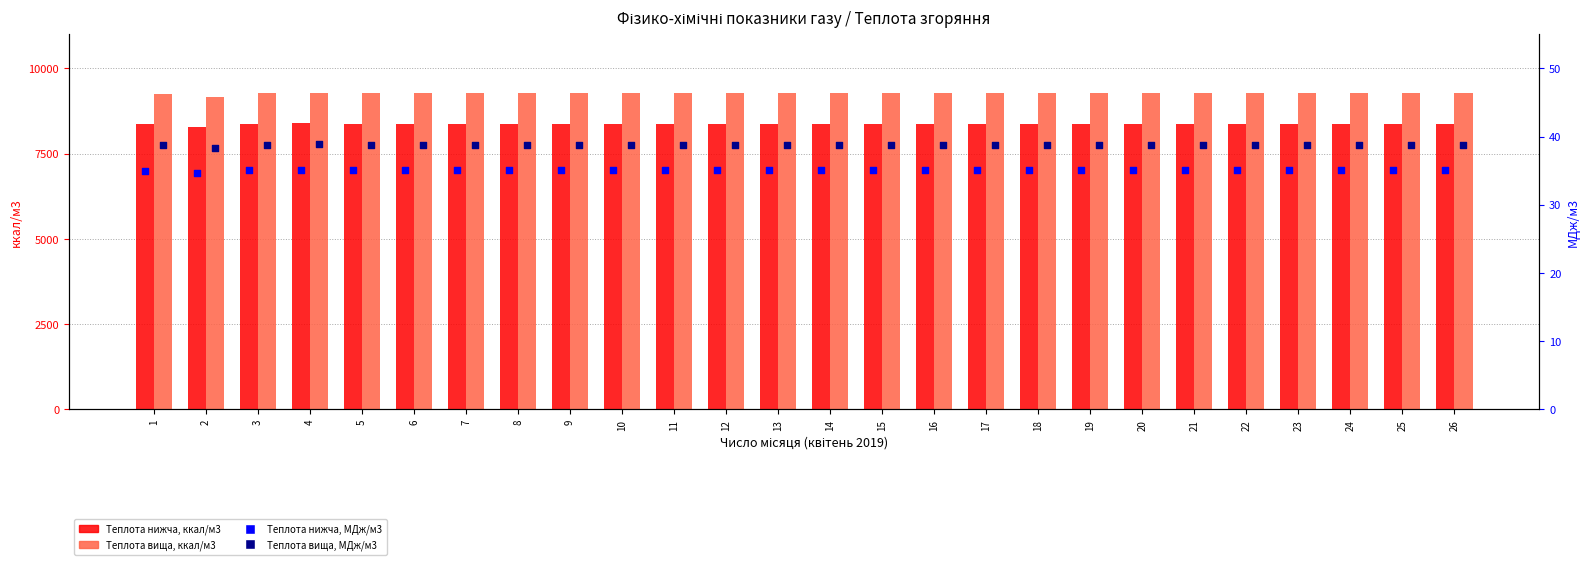

What is the total value across all series at 13?

17725.8